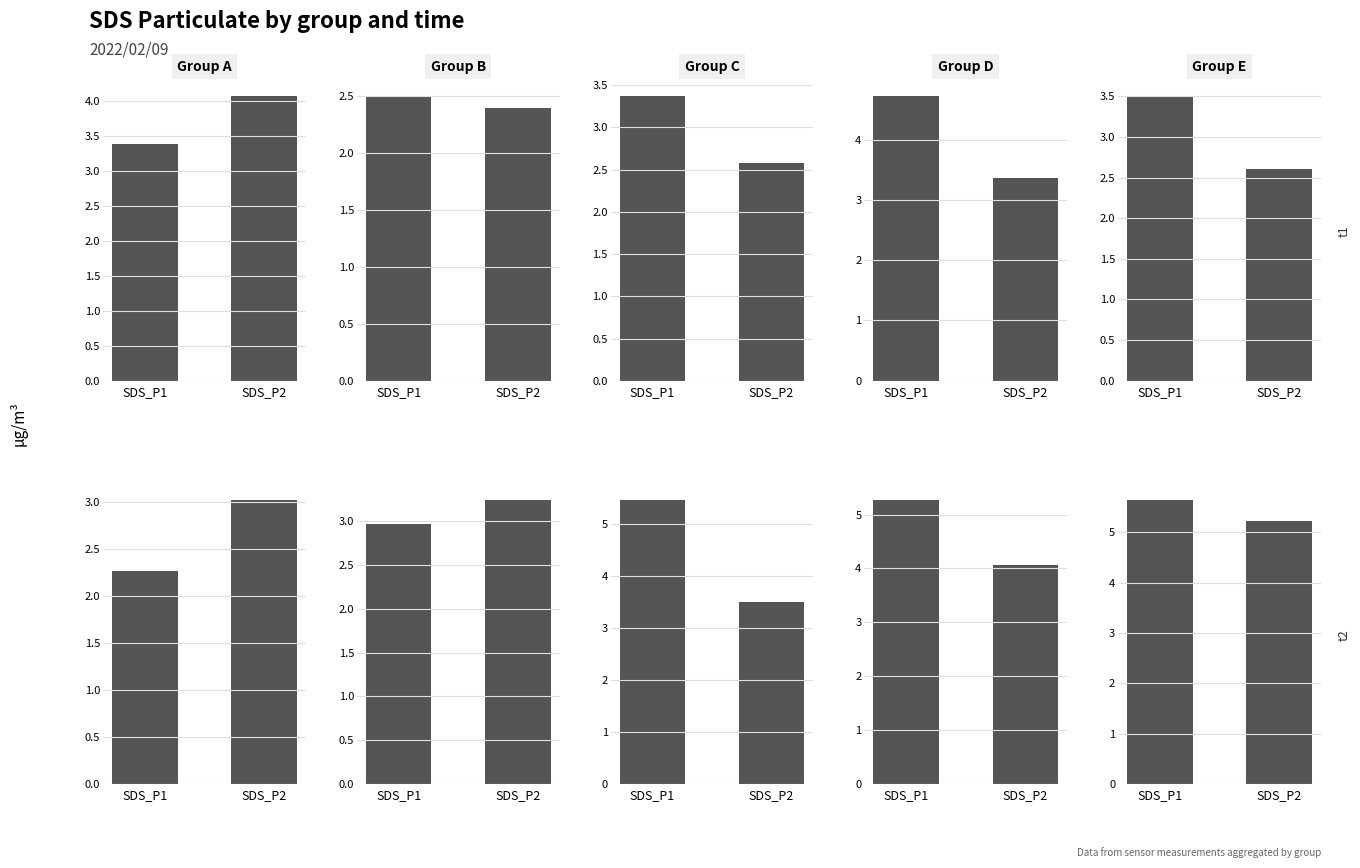

What is the sum of the Group D values at SDS_P2 and SDS_P1?

9.4